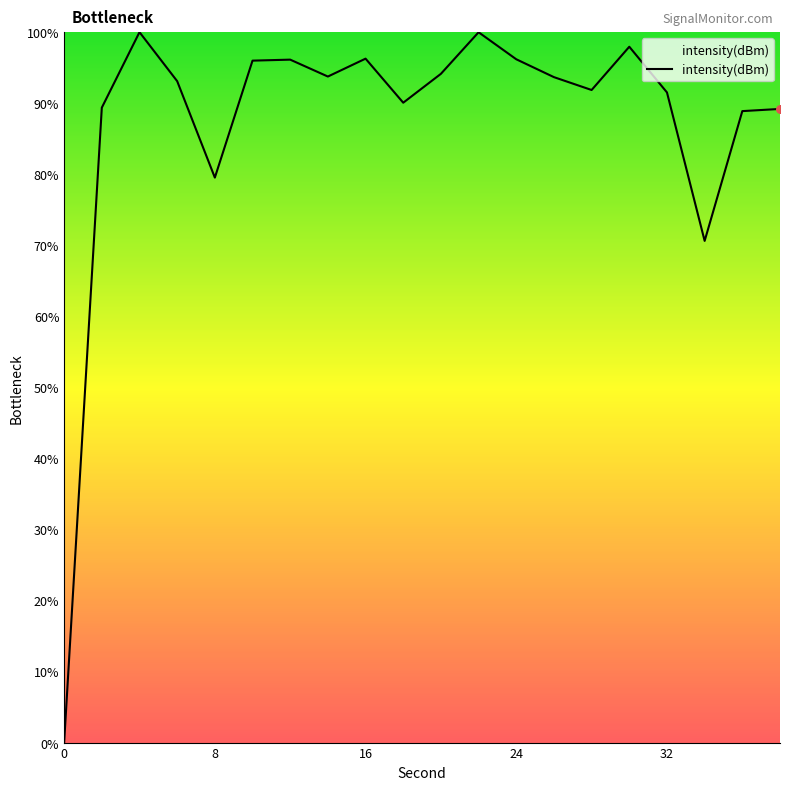

What is the difference between the maximum and minimum values?

100.0